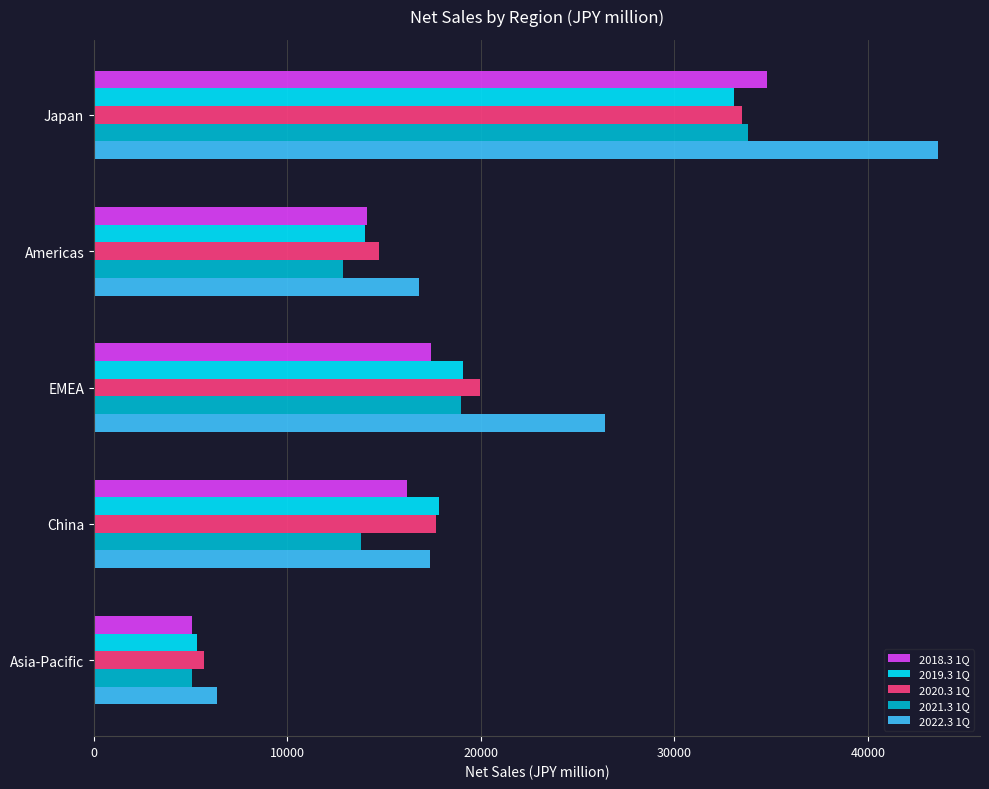

What is the difference between the 2021.3 1Q values at Americas and China?

916